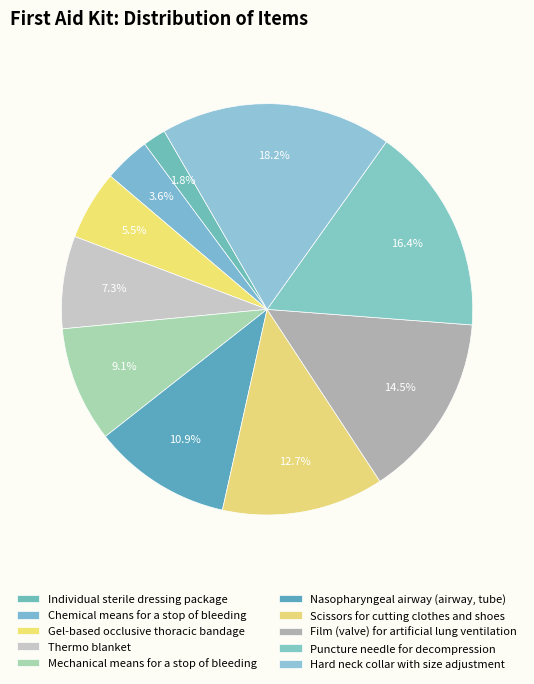

True or false: Film (valve) for artificial lung ventilation accounts for 15% of the total.

True